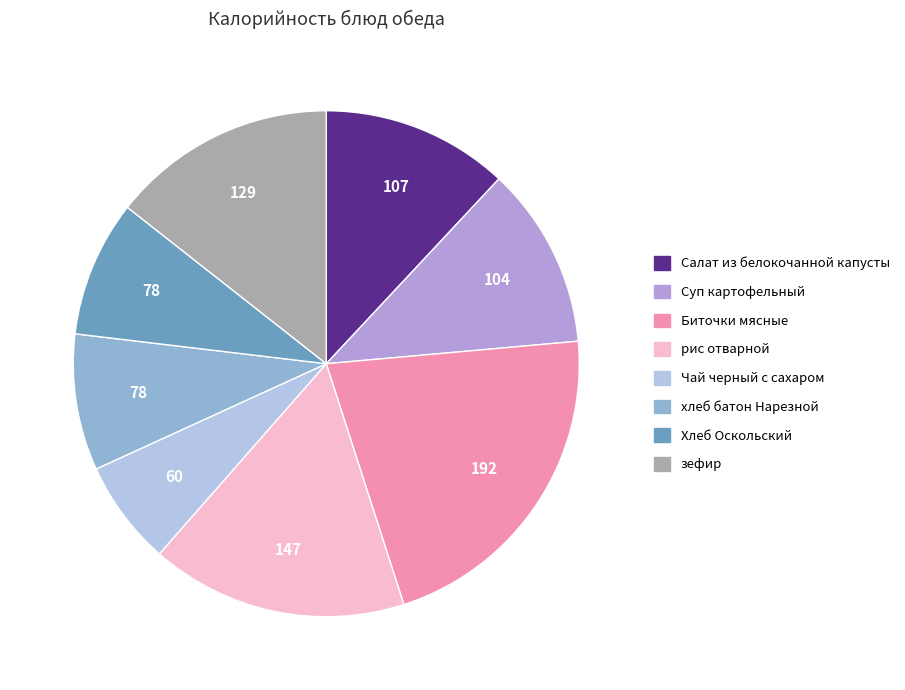

Approximately how many times larger is the value at Биточки мясные compared to Хлеб Оскольский?

2.5